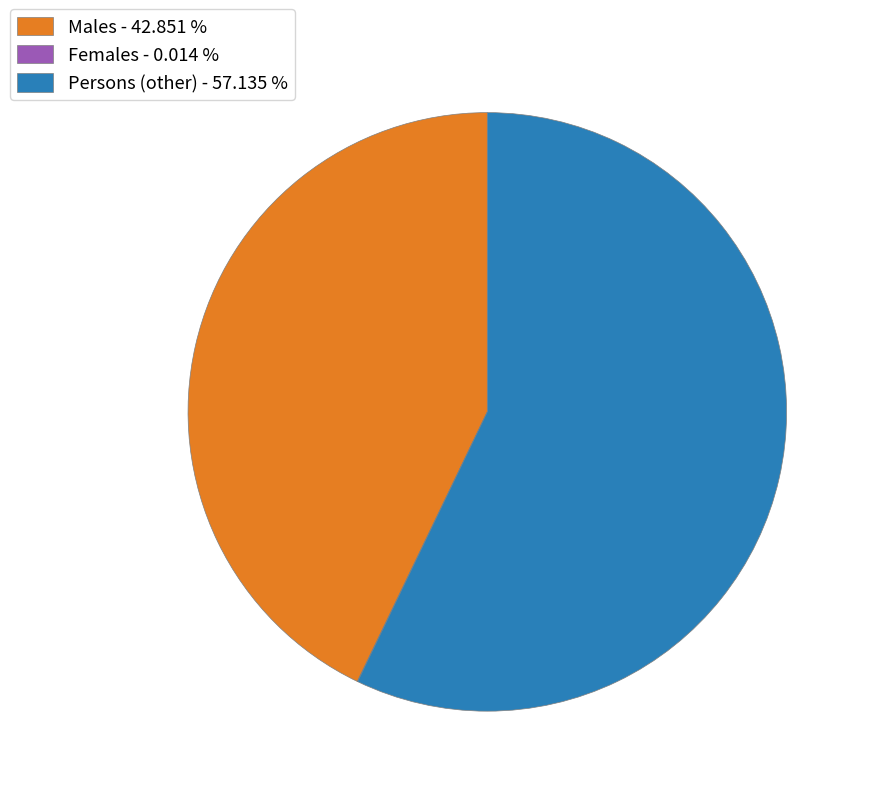

What is the largest slice in the pie chart?

Persons (other) - 57.135 %